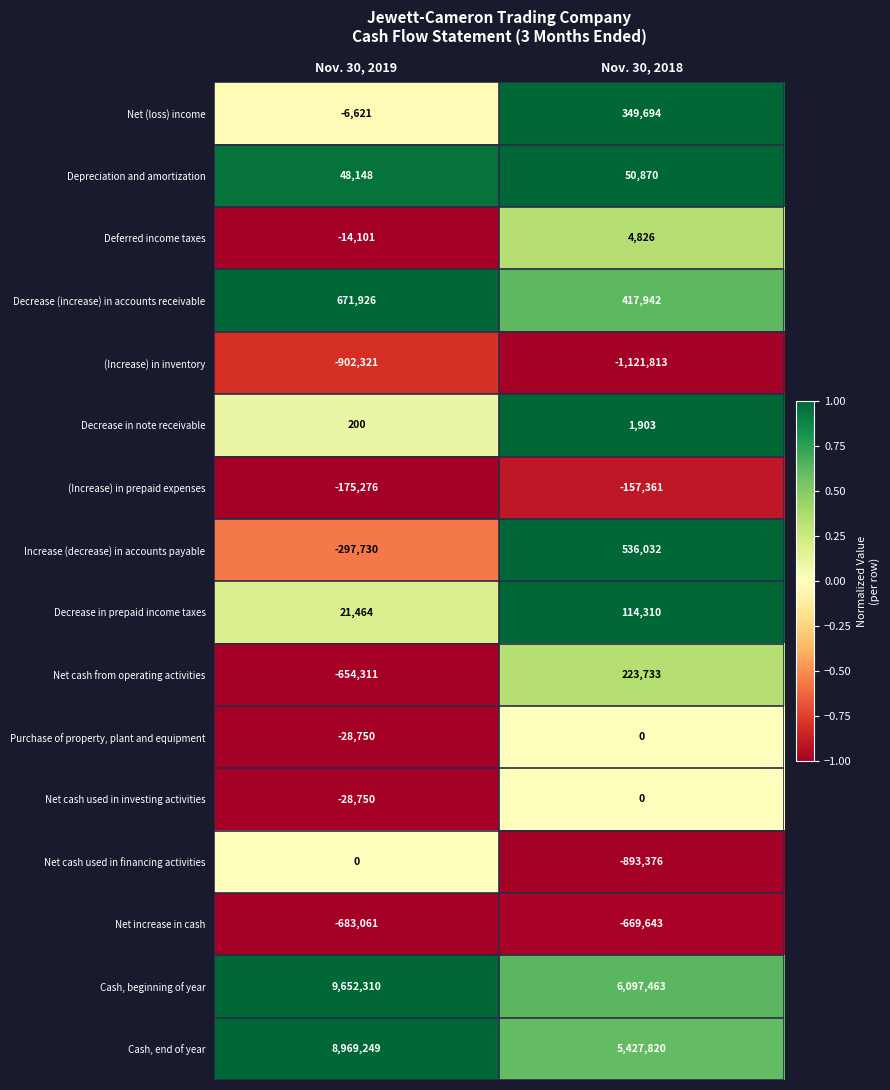

The value of Net cash used in financing activities at Nov. 30, 2018 is -254975. True or false?

False